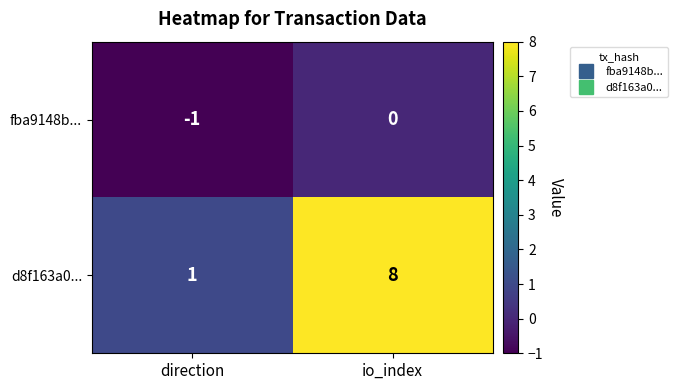

Reading left to right, extract all data points from this chart.

fba9148b...: direction=-1	io_index=0
d8f163a0...: direction=1	io_index=8